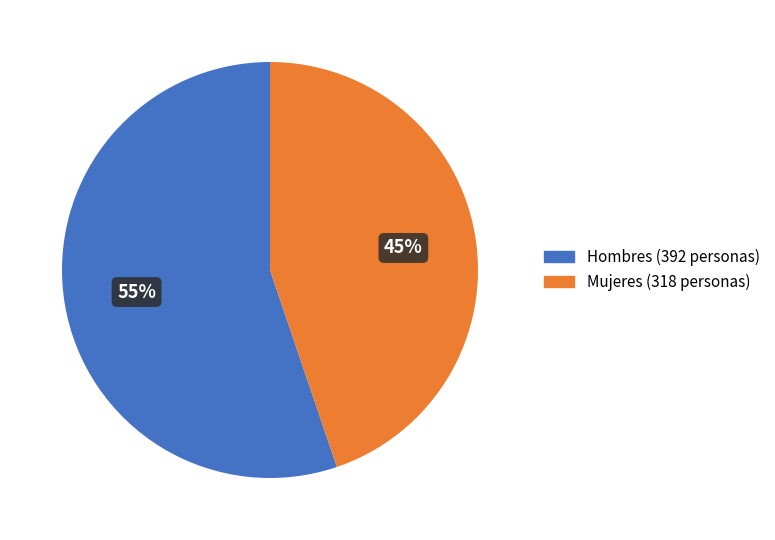

Is the sum of Mujeres and Hombres greater than half?

Yes